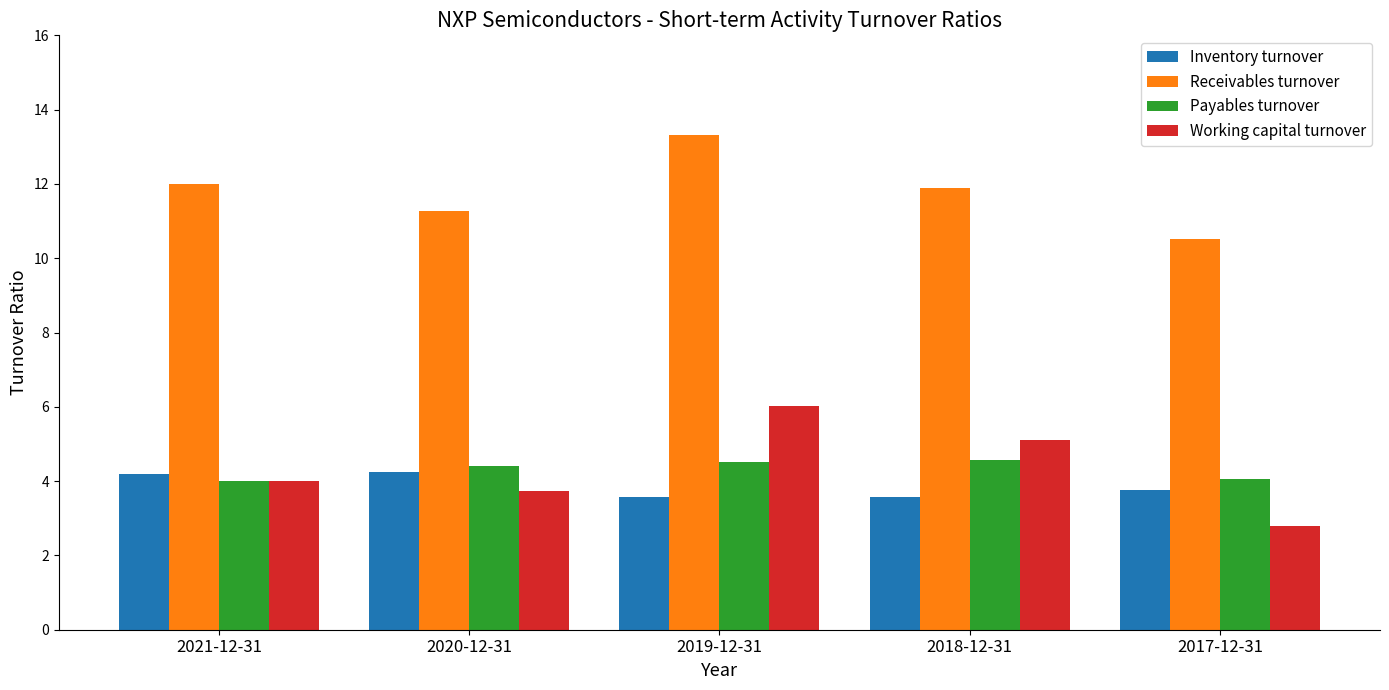

Where does the Working capital turnover series first go above 3?

2021-12-31